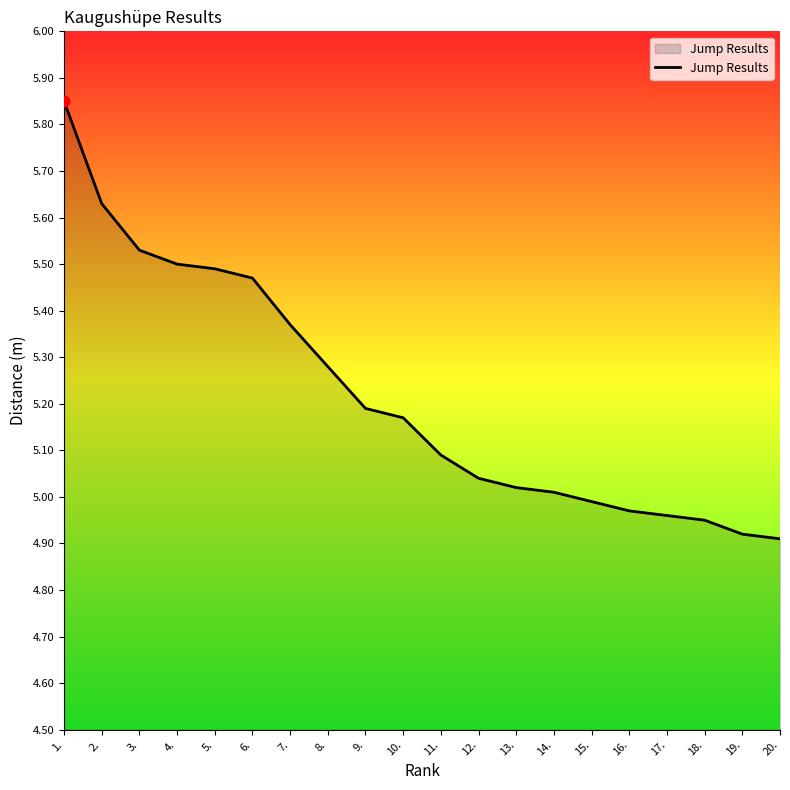

What is the ratio of the value at 12. to the value at 3.?

0.9